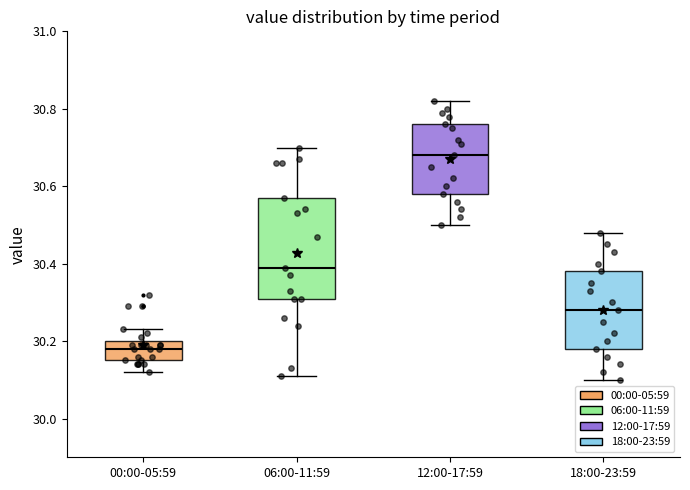

Comparing the boxes themselves (not the whiskers), which one is the tallest?

06:00-11:59